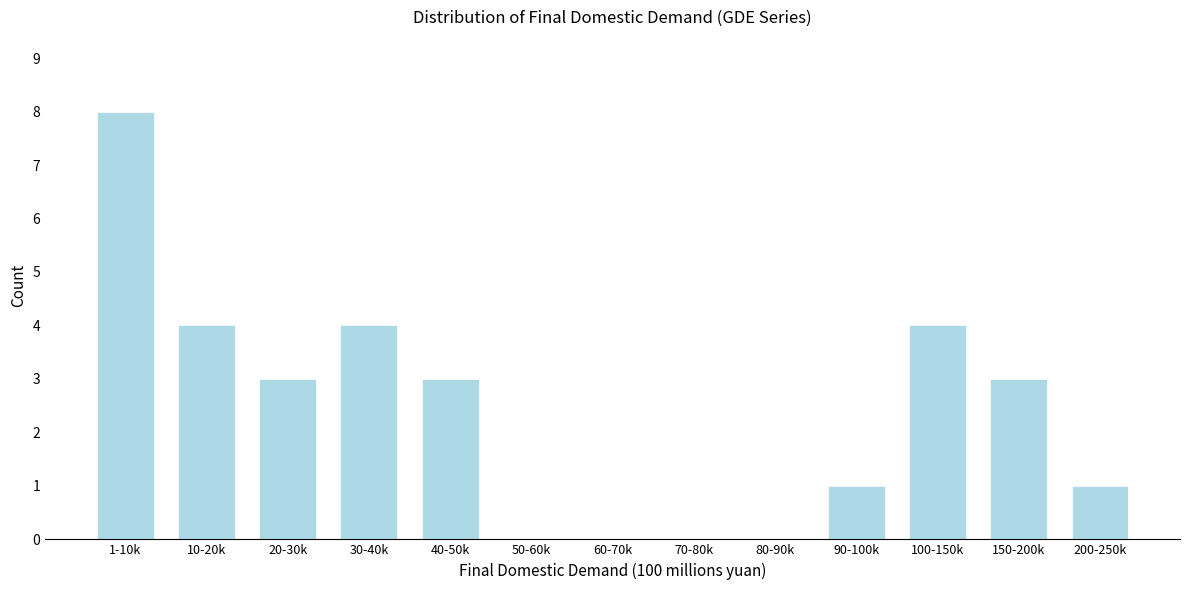

Reading left to right, what are all the values shown in this chart?

1-10k=8	10-20k=4	20-30k=3	30-40k=4	40-50k=3	50-60k=0	60-70k=0	70-80k=0	80-90k=0	90-100k=1	100-150k=4	150-200k=3	200-250k=1